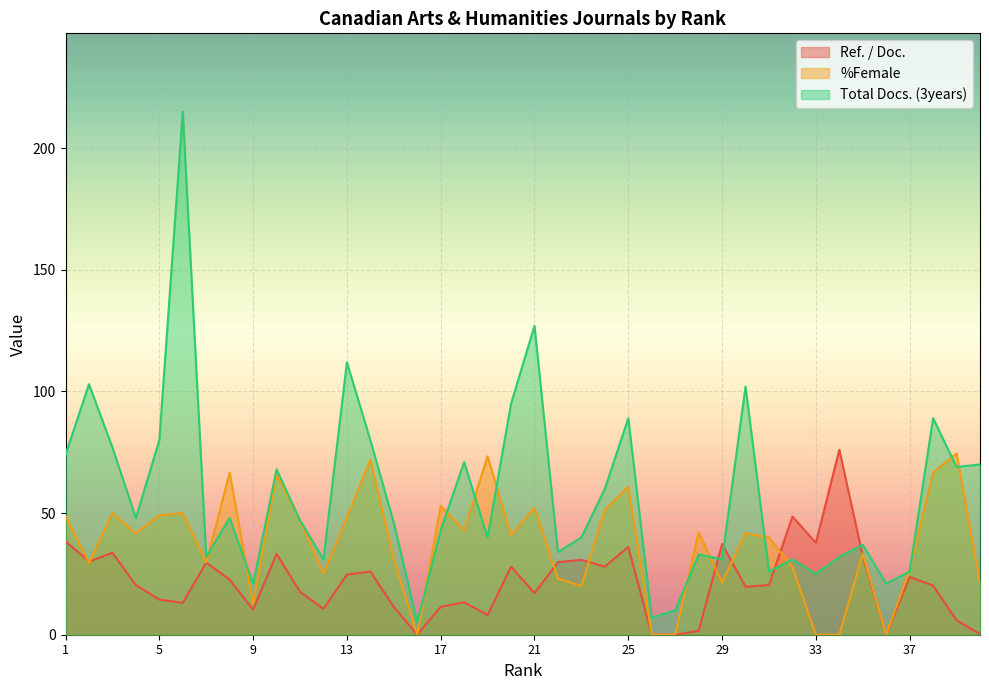

At which category is the sum across all series the highest?

6